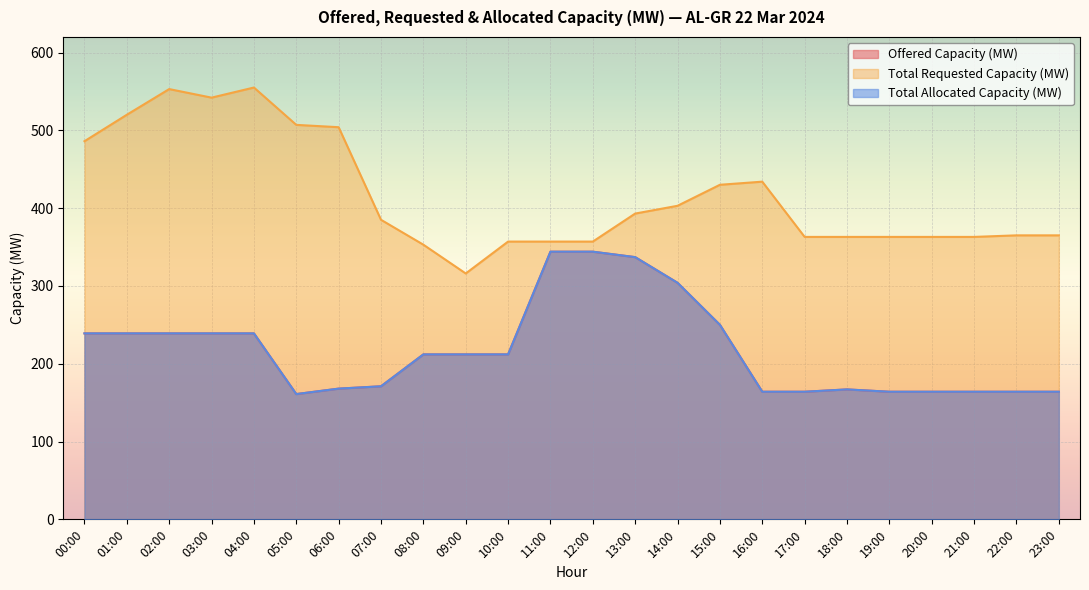

What is the sum of all Total Allocated Capacity (MW) values?

5225